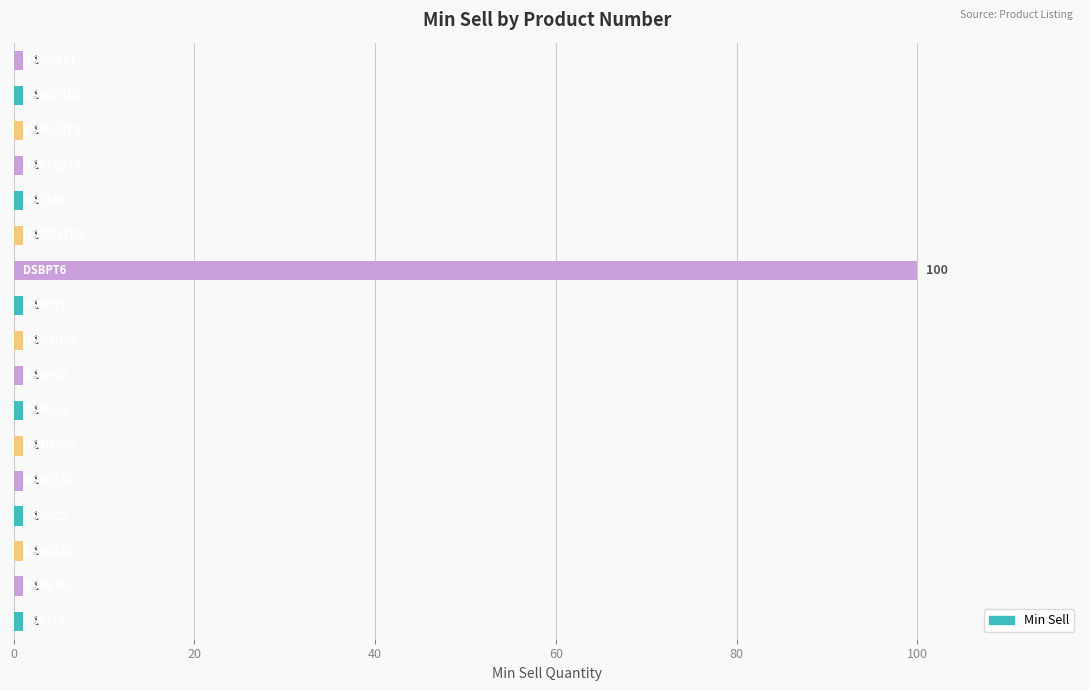

What is the smallest value displayed?

1